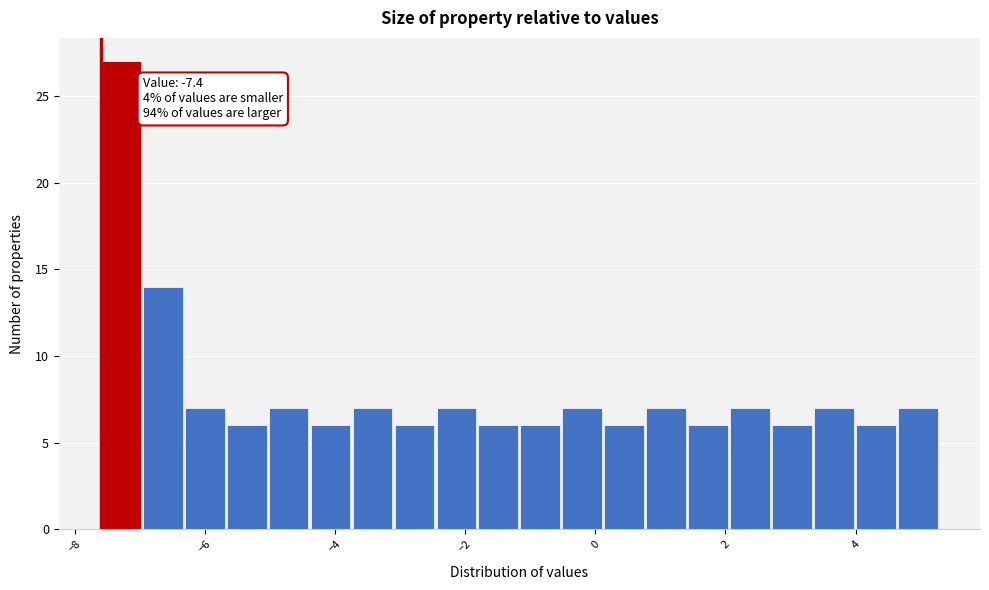

Around what value on the x-axis is the tallest bar? Give the approximate position of its centre, as read against the axis.

-7.2